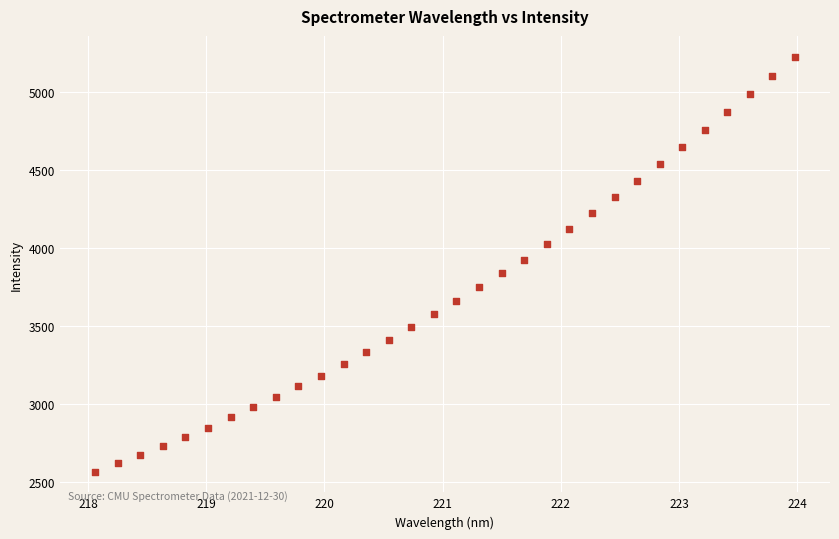

What is the range of Y values (max minus min)?

2663.0